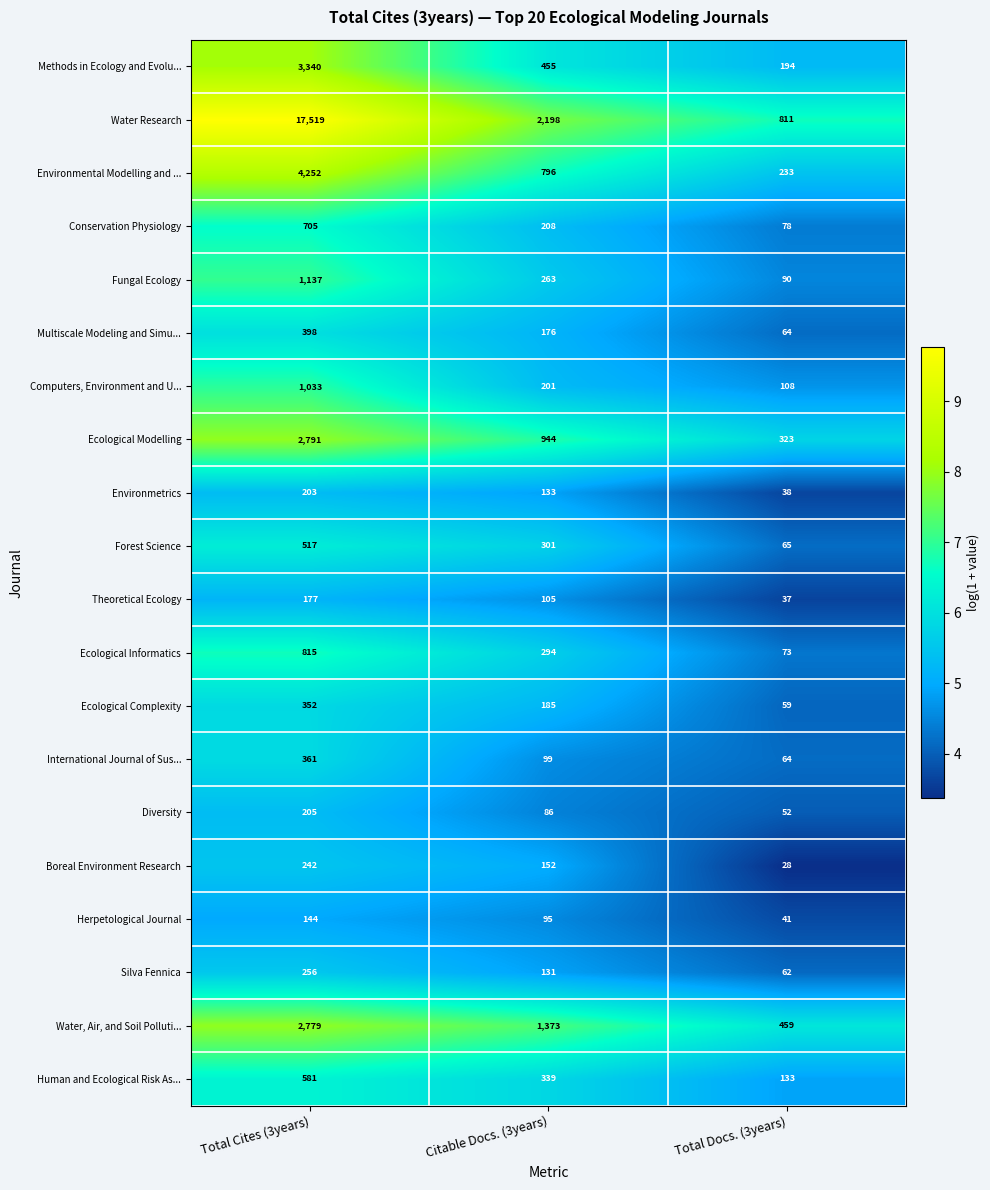

What is the minimum value shown in the chart?

28